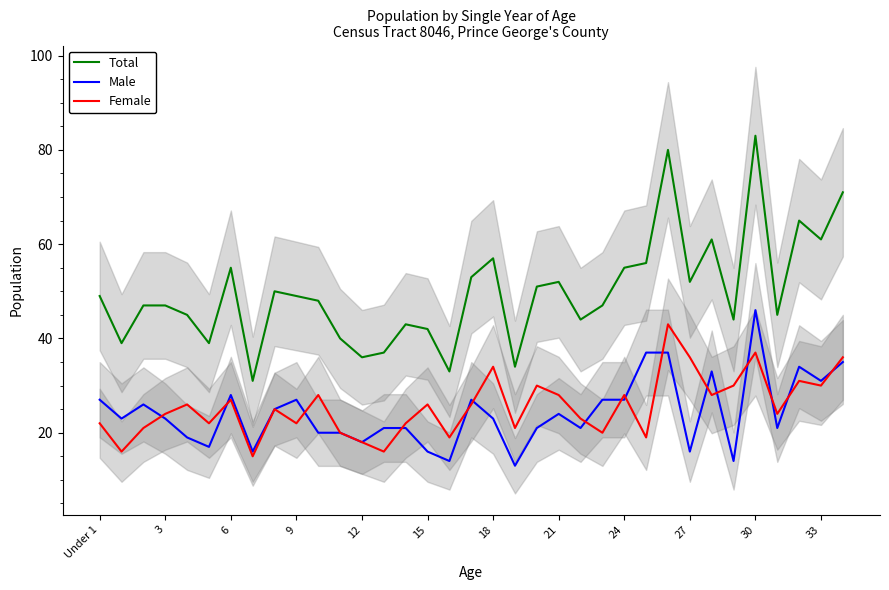

Rank the series at 25 from highest to lowest value.

Total, Male, Female